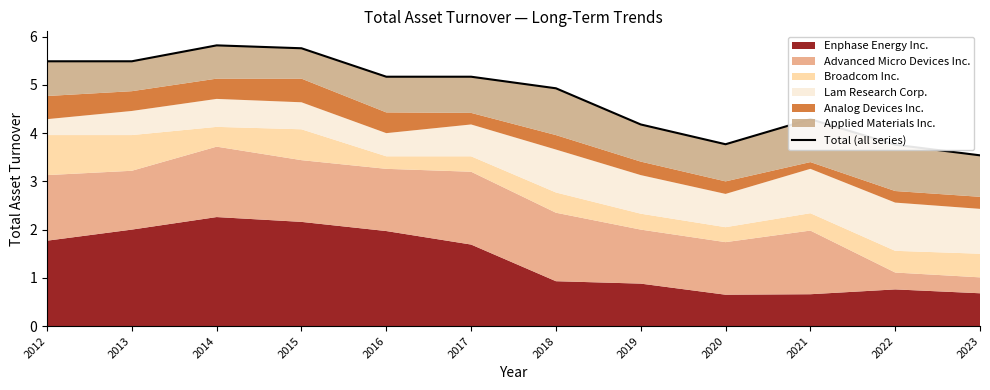

Count the number of categories in the chart.

12